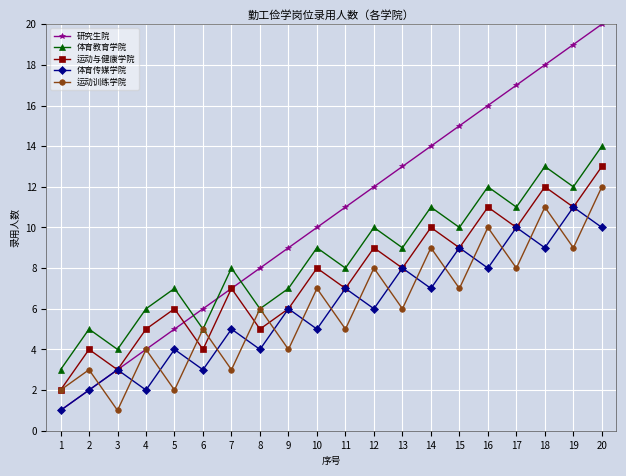

Is it true that 体育传媒学院 equals 5 at 10?

True